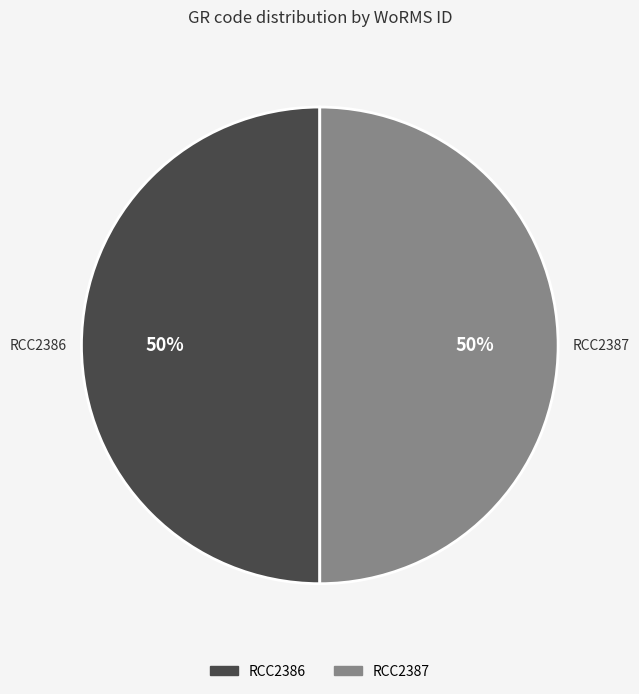

Approximately how many times larger is the value at RCC2386 compared to RCC2387?

1.0